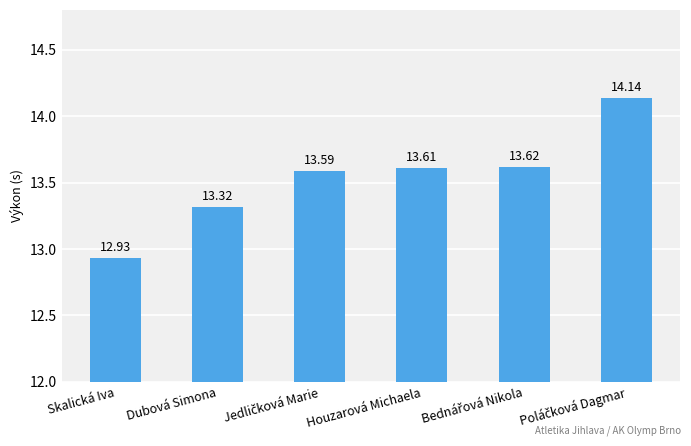

What is the difference between the maximum and minimum values?

1.2